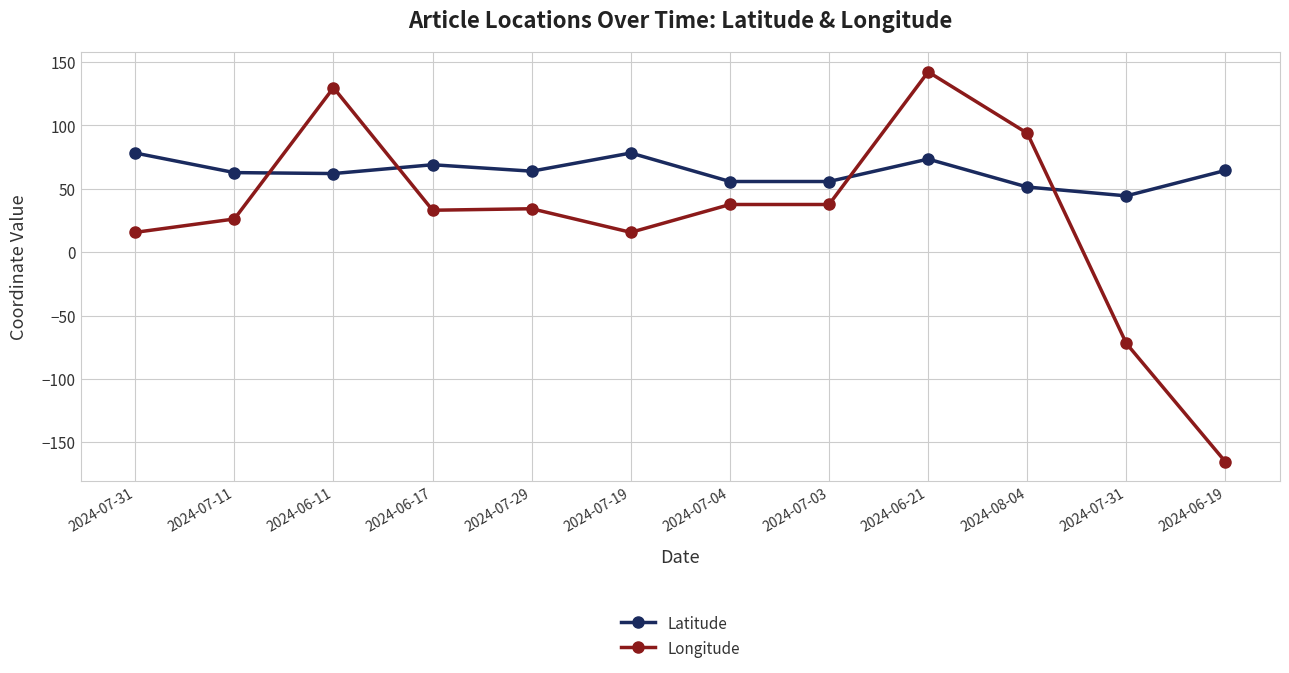

Count the number of data series in this chart.

2